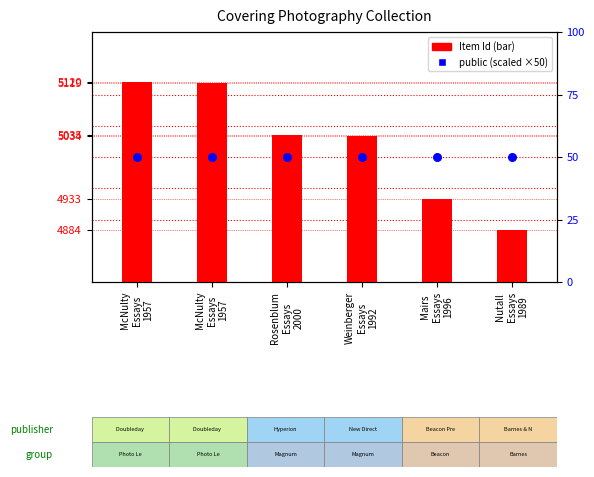

Which series has the largest Y range (max minus min)?

Item Id